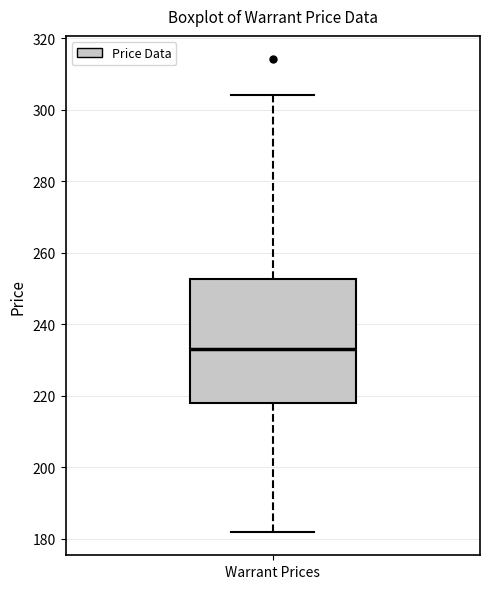

Where does the lower whisker of the box for Warrant Prices end on the y-axis? The values are not printed on the chart, so give them approximately, as read against the axis.

182